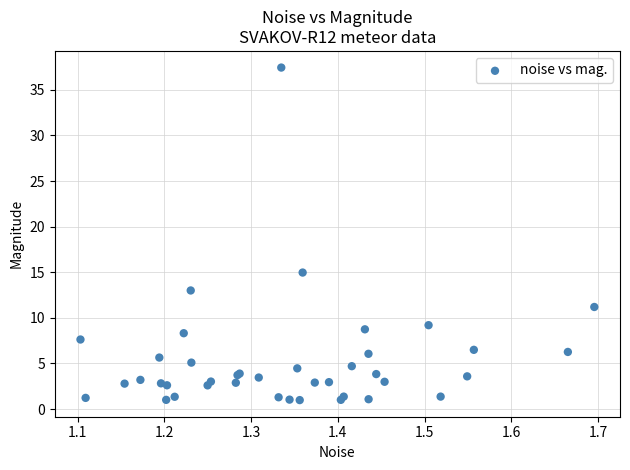

What Y value in the scatter plot is closest to 19?

15.0